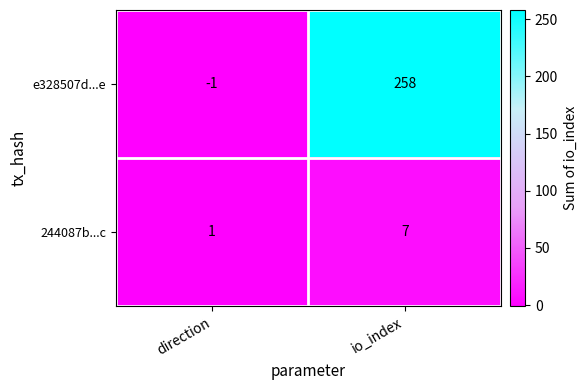

What is the approximate value of e328507d...e at io_index?

258